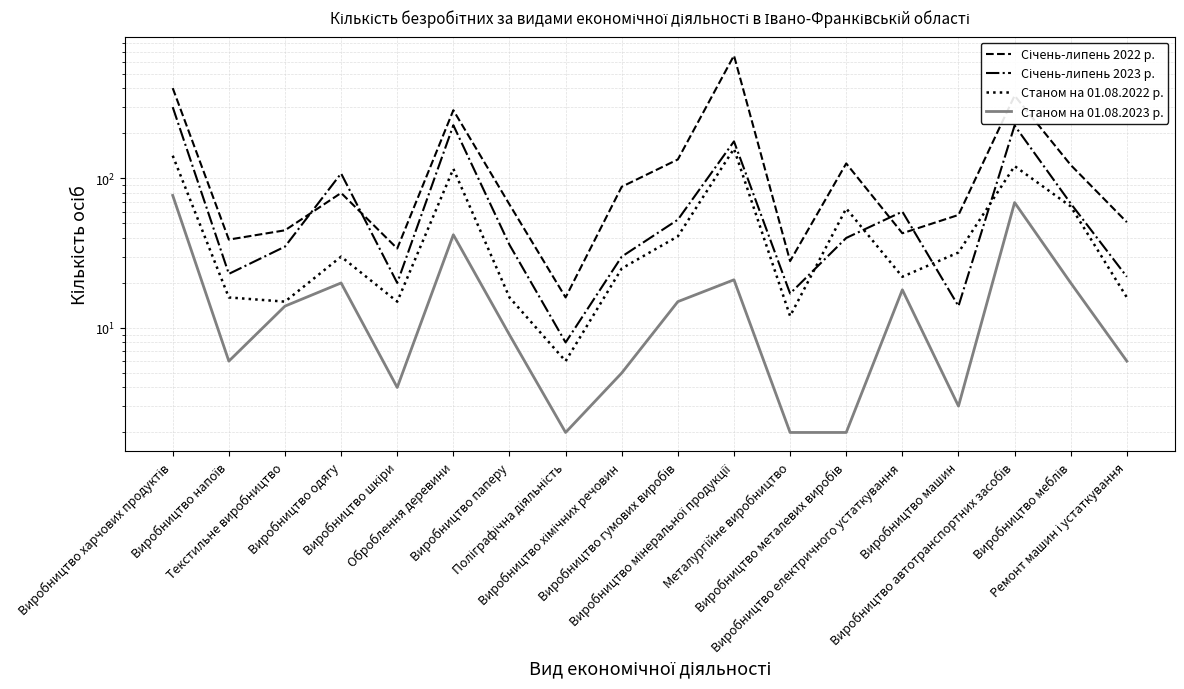

Which series has the largest total across all categories?

Січень-липень 2022 р.